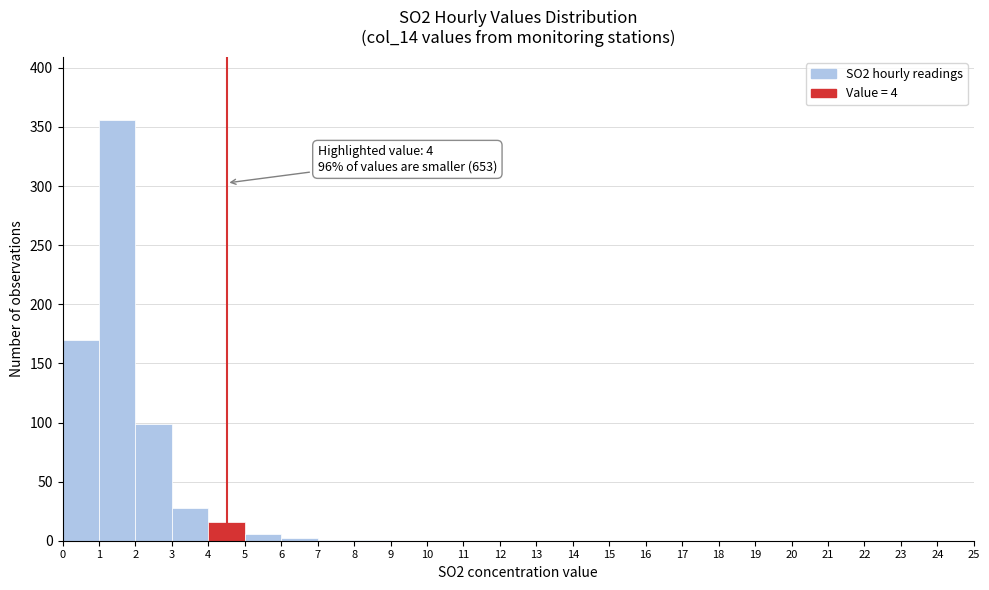

Over which range of the x-axis is the bar tallest?

1 to 2